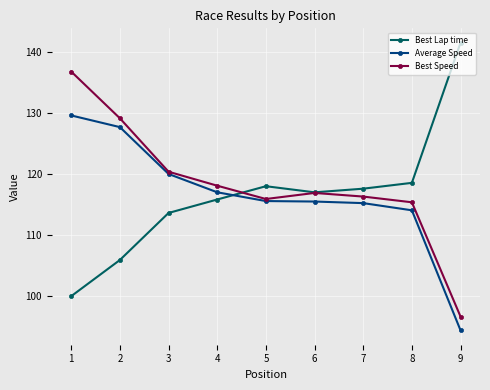

What is the difference between the highest and lowest values at 7?

2.4